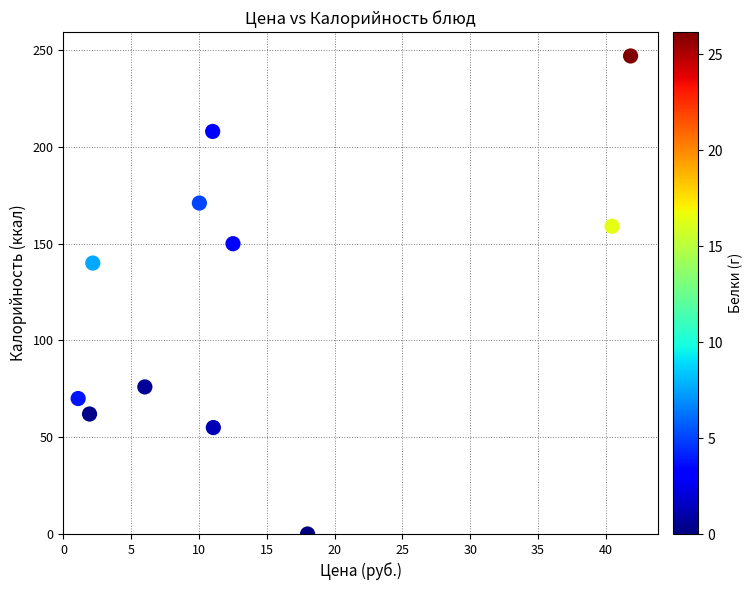

What Y value in the scatter plot is closest to 123?

140